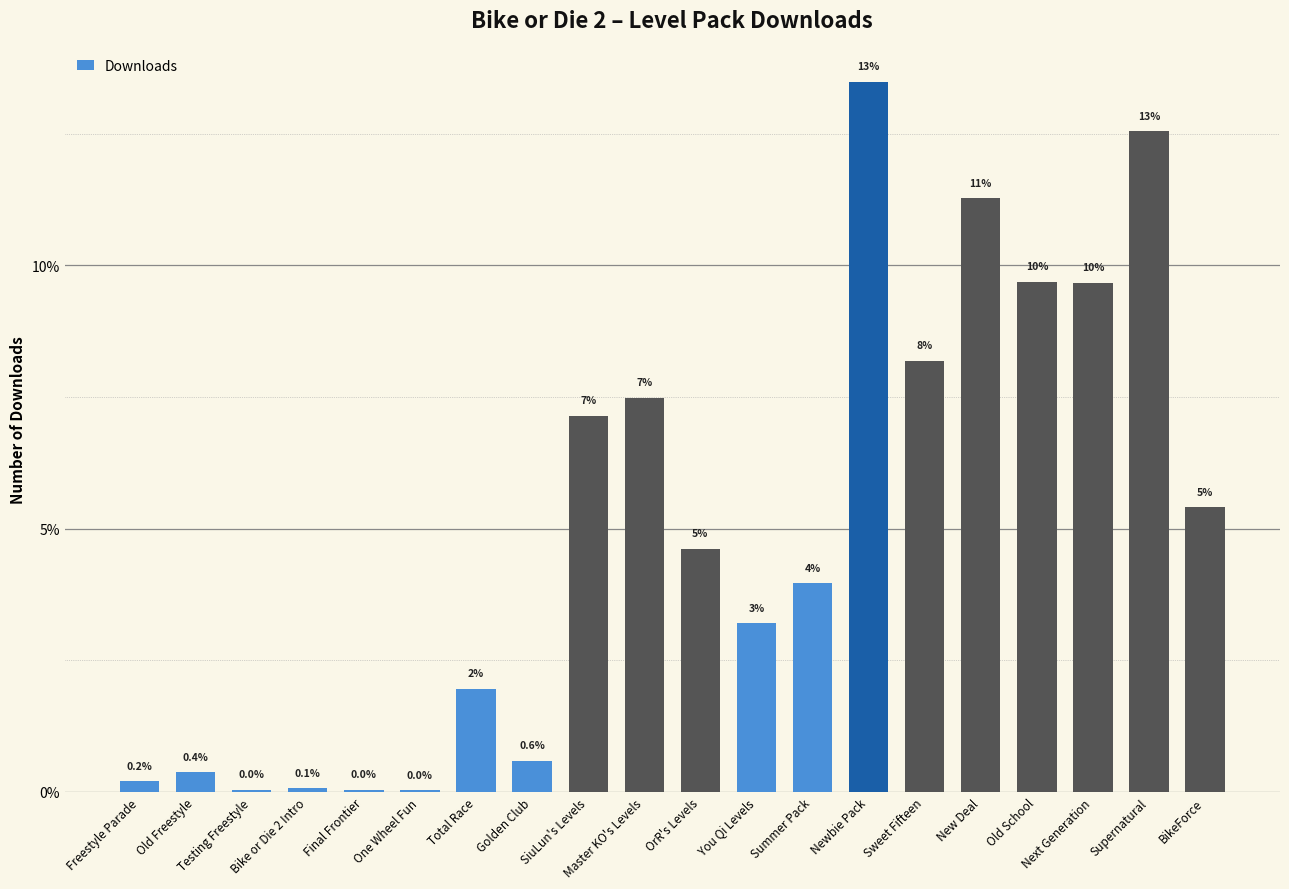

Which category has the highest value across all series?

Newbie Pack